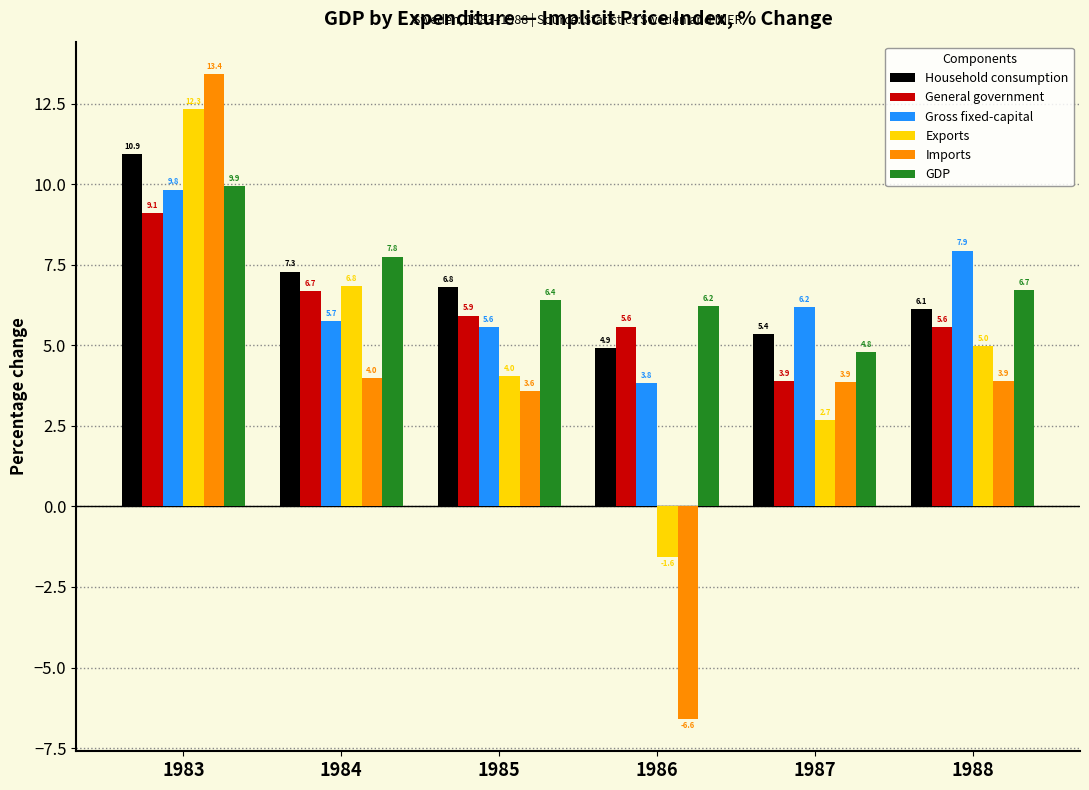

What is the smallest value displayed?

-6.6